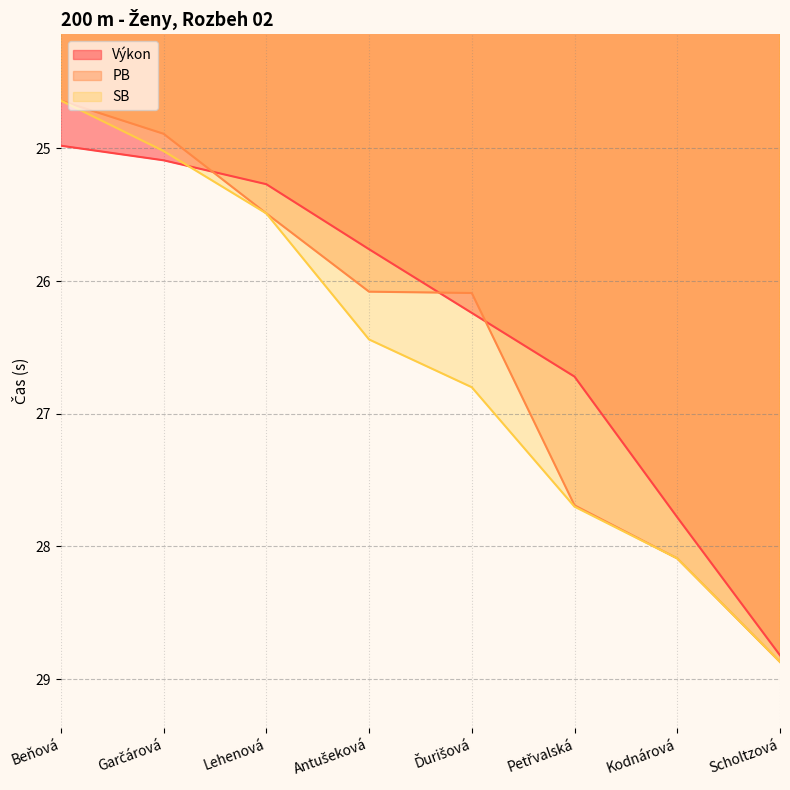

Does the chart have visible grid lines?

Yes